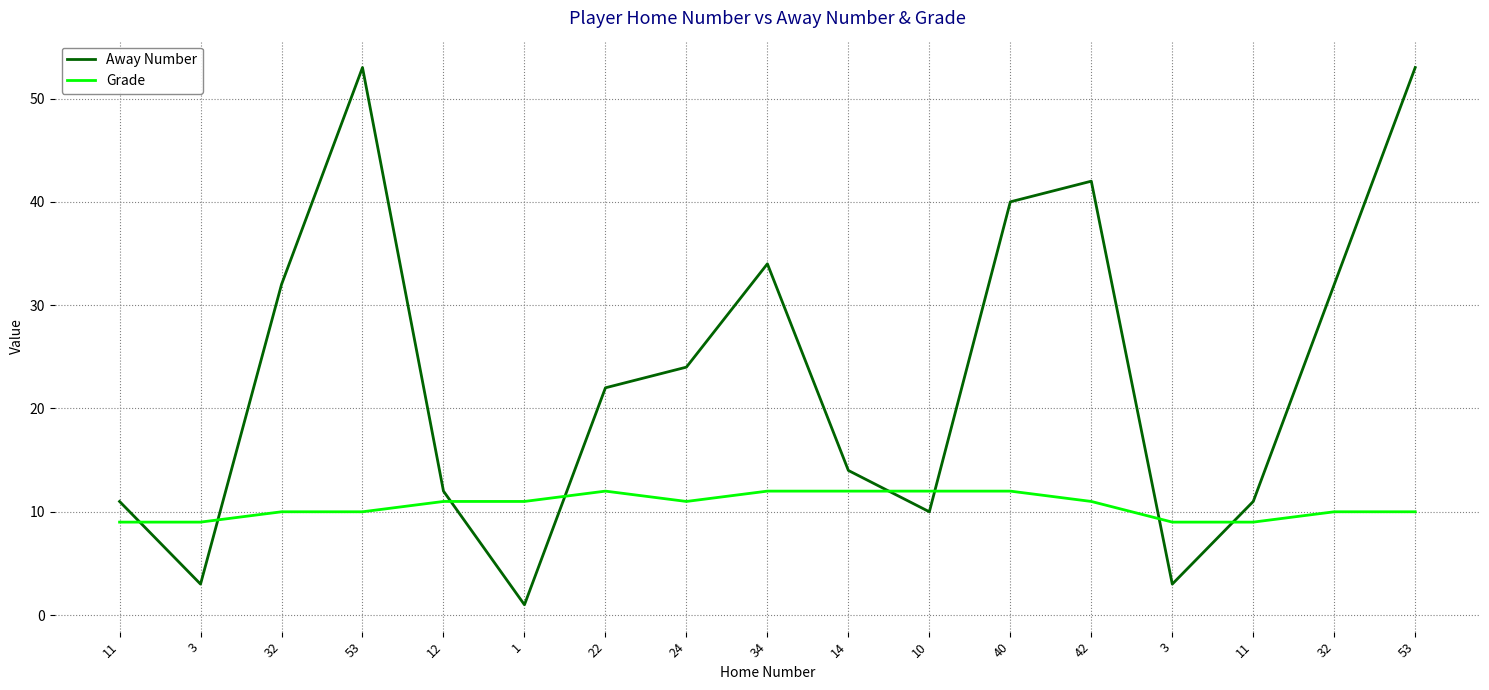

List the series in order of their overall mean, highest first.

Away Number, Grade